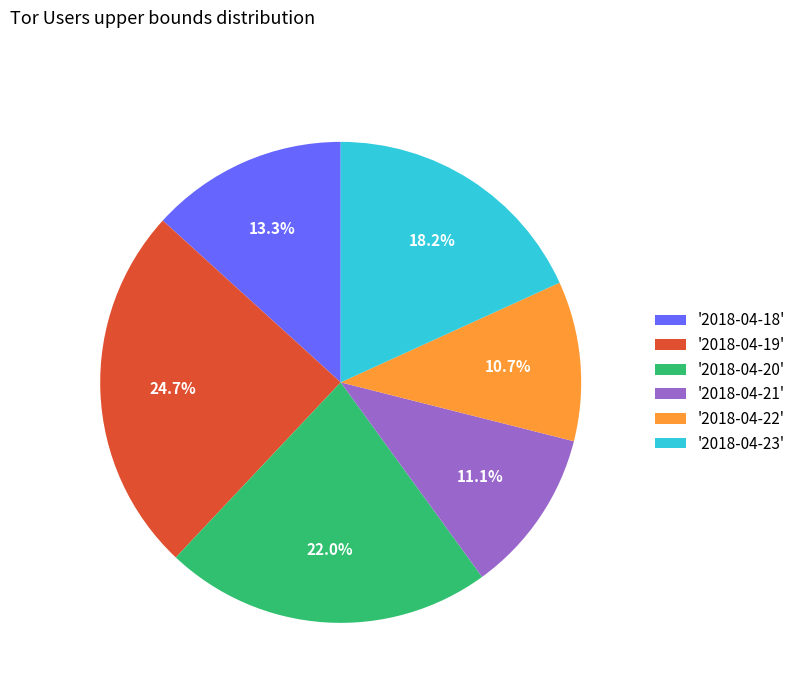

Between '2018-04-19' and '2018-04-21', which is larger?

'2018-04-19'